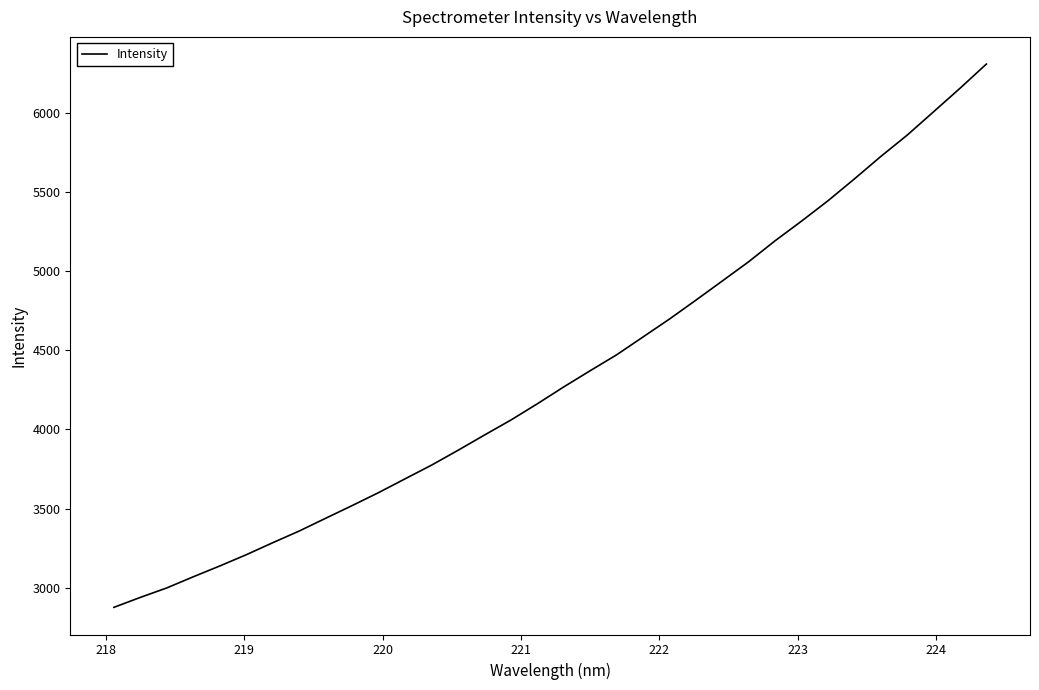

Reading left to right, list all the values displayed in this chart.

2876.5	2939.3	2999.2	3069.5	3137.7	3208.6	3284.4	3358.2	3438.8	3518.8	3600.8	3687.7	3774.1	3867.7	3964.0	4058.8	4161.3	4268.0	4370.3	4470.7	4583.5	4696.6	4815.8	4937.0	5058.8	5191.1	5315.1	5443.5	5581.4	5723.2	5858.1	6005.6	6153.9	6307.0